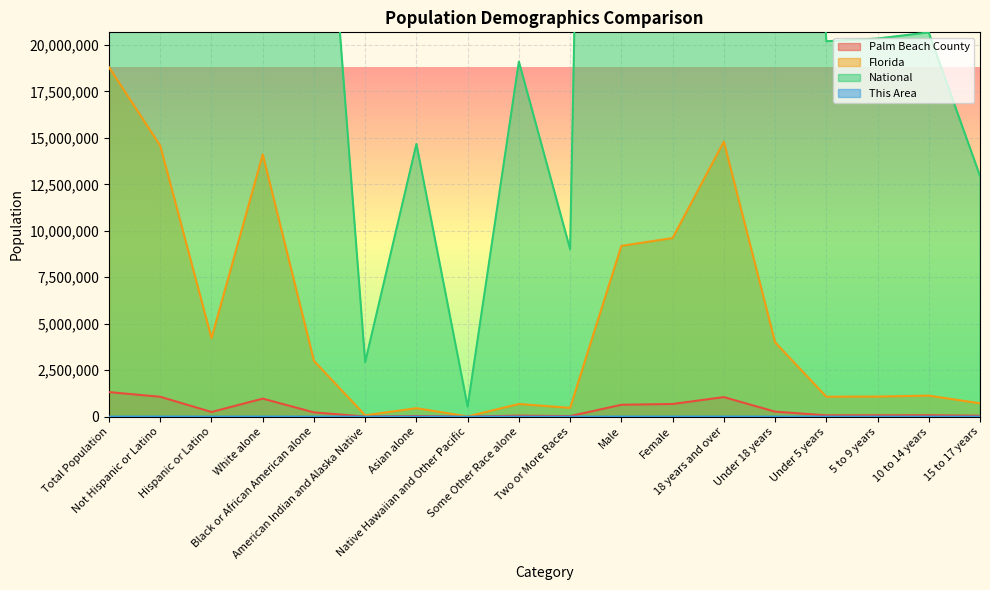

Reading right to left, extract all data points from this chart.

Palm Beach County: 48268	76917	72847	70852	268884	1051250	681246	638888	30272	53138	1770	31100	6043	228690	970121	250823	1069311	1320134
Florida: 717483	1130847	1080255	1073506	4002091	14799219	9611955	9189355	472577	681144	12286	454821	71458	2999862	14109162	4223806	14577504	18801310
National: 12954254	20677194	20348657	20201362	74181467	234564071	156964212	151781326	9009073	19107368	540013	14674252	2932248	38929319	223553265	50477594	258267944	308745538
This Area: 125	197	312	368	1002	3135	1855	2282	154	429	1	36	211	934	2372	1699	2438	4